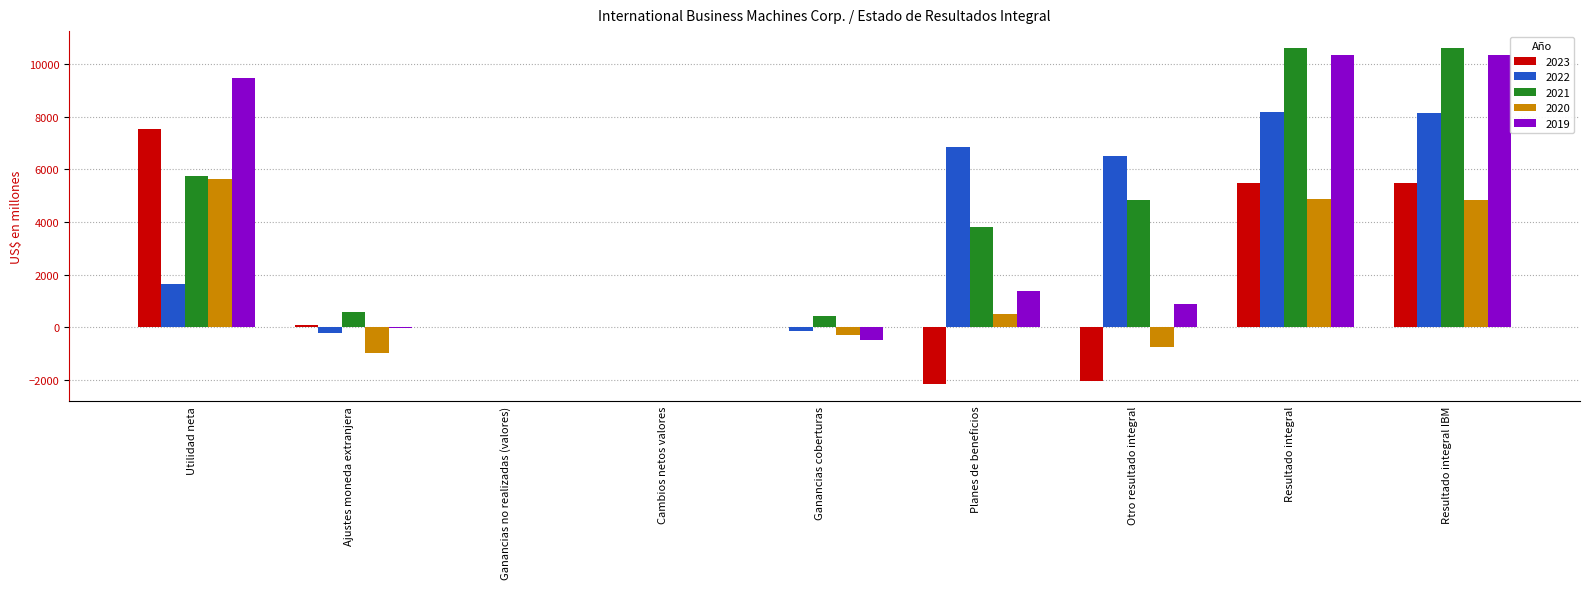

Read the 2021 value at Utilidad neta.

5762